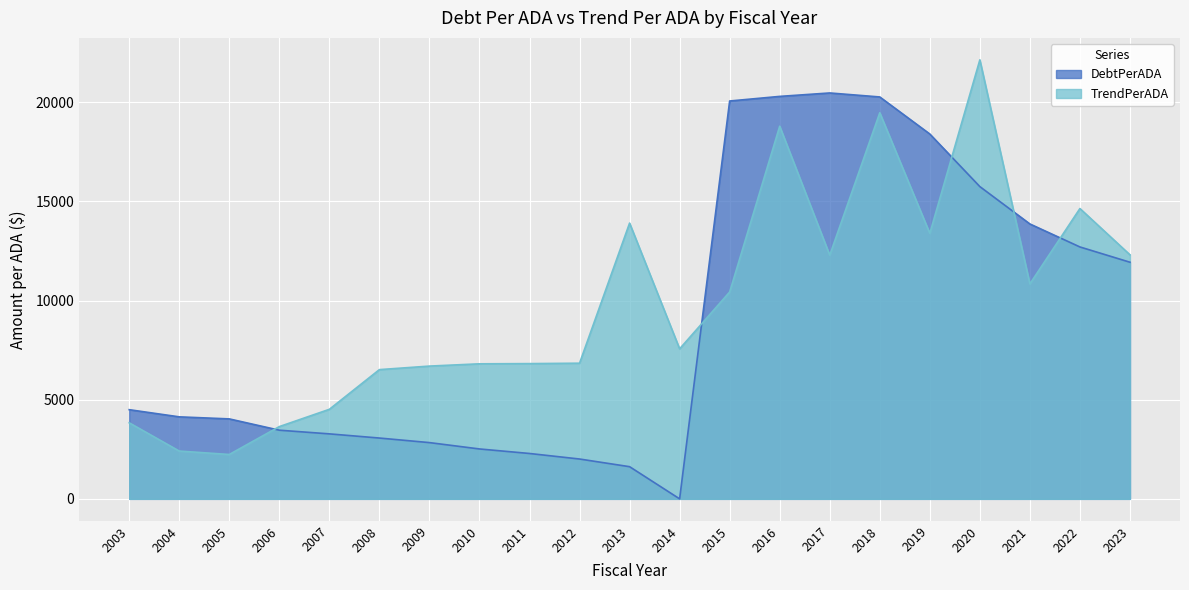

What is the spread (max minus min) of values at 2023?

374.1